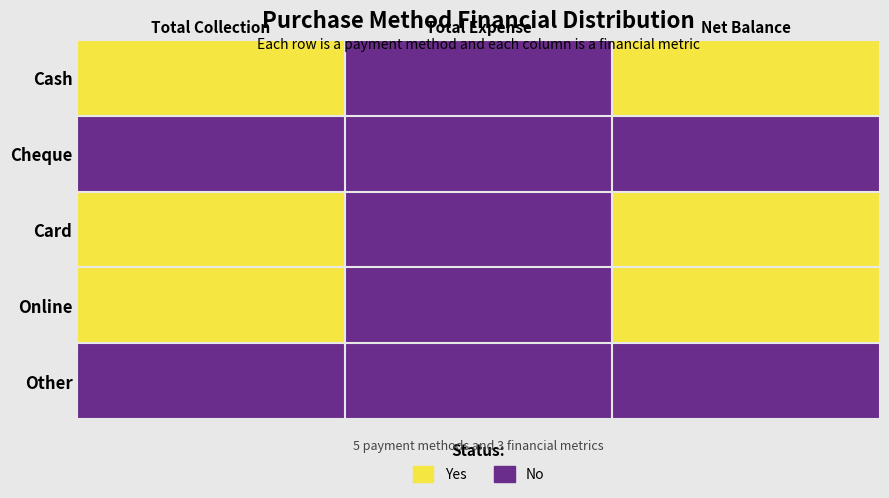

Between Total Collection and Total Expense, which series saw the biggest shift?

Cash